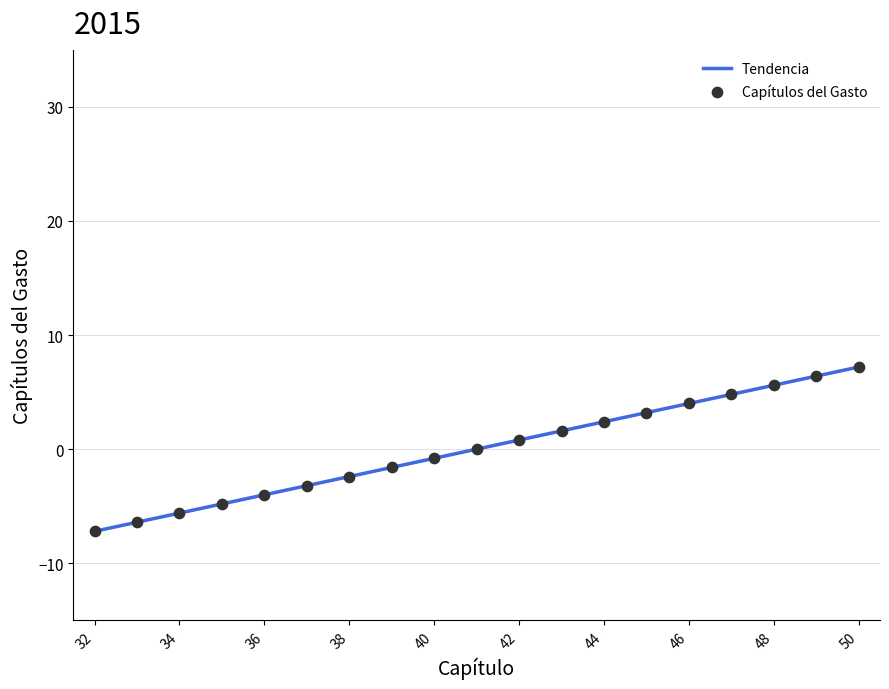

What is the minimum value shown in the chart?

-7.2